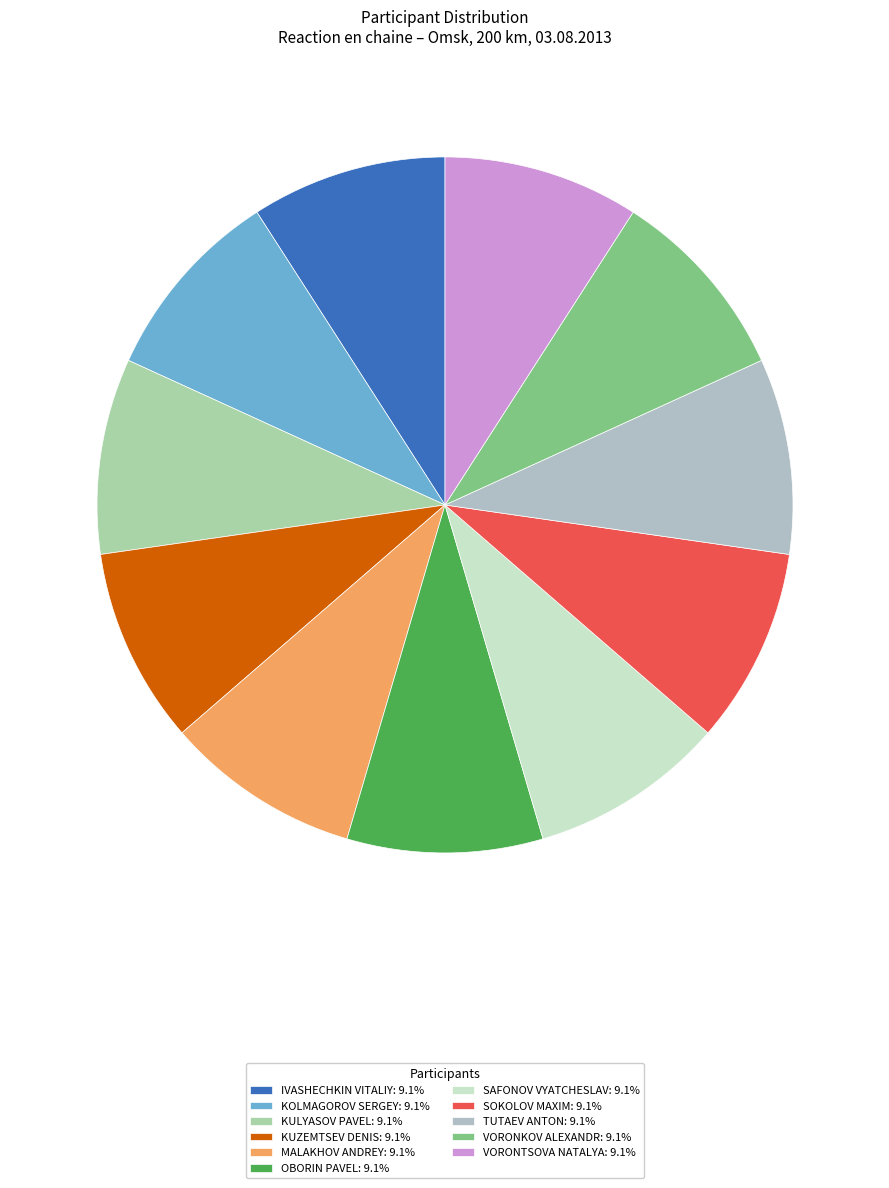

Count the number of slices in the pie.

11